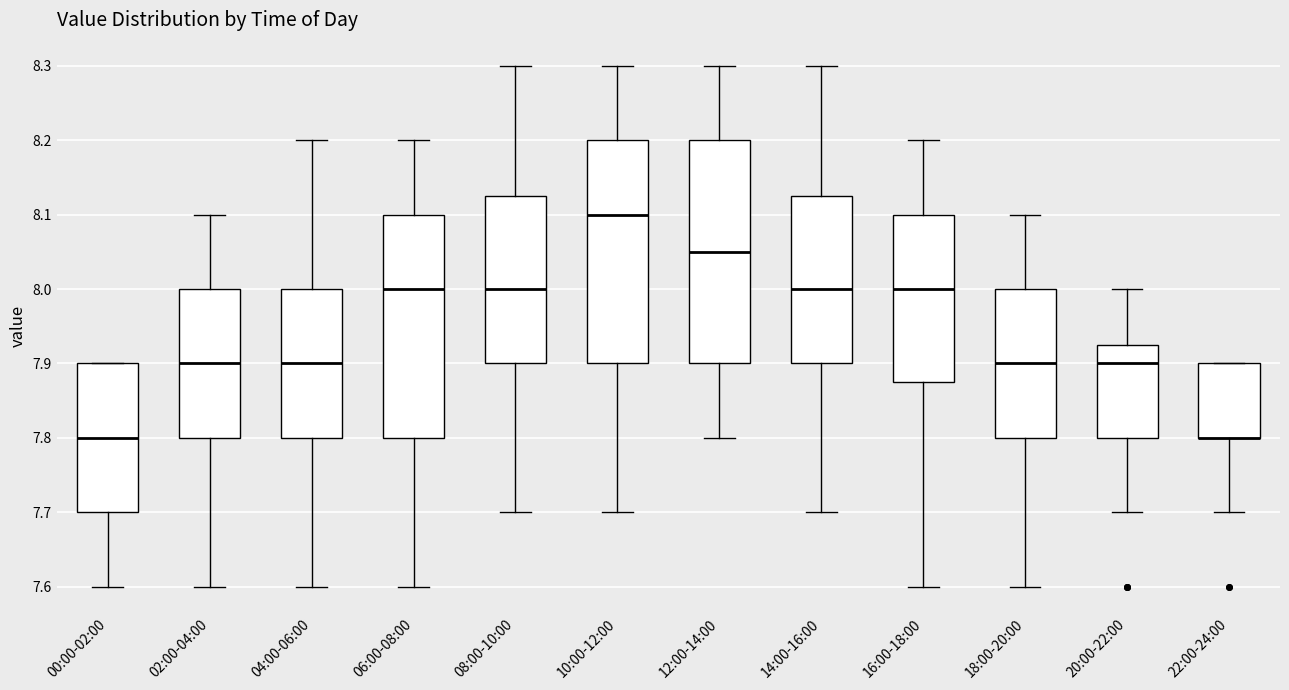

Reading left to right, transcribe this box plot: for each box, give where its median line is, the range the box spans, and where its two whiskers end, as read against the y-axis. The values are not printed on the chart, so give them approximately, as read against the axis.

00:00-02:00: median 7.80, box 7.70 to 7.90, whiskers 7.60 to 7.90
02:00-04:00: median 7.90, box 7.80 to 8.00, whiskers 7.60 to 8.10
04:00-06:00: median 7.90, box 7.80 to 8.00, whiskers 7.60 to 8.20
06:00-08:00: median 8.00, box 7.80 to 8.10, whiskers 7.60 to 8.20
08:00-10:00: median 8.00, box 7.90 to 8.13, whiskers 7.70 to 8.30
10:00-12:00: median 8.10, box 7.90 to 8.20, whiskers 7.70 to 8.30
12:00-14:00: median 8.05, box 7.90 to 8.20, whiskers 7.80 to 8.30
14:00-16:00: median 8.00, box 7.90 to 8.13, whiskers 7.70 to 8.30
16:00-18:00: median 8.00, box 7.88 to 8.10, whiskers 7.60 to 8.20
18:00-20:00: median 7.90, box 7.80 to 8.00, whiskers 7.60 to 8.10
20:00-22:00: median 7.90, box 7.80 to 7.93, whiskers 7.70 to 8.00
22:00-24:00: median 7.80 (drawn on the box's lower edge), box 7.80 to 7.90, whiskers 7.70 to 7.90